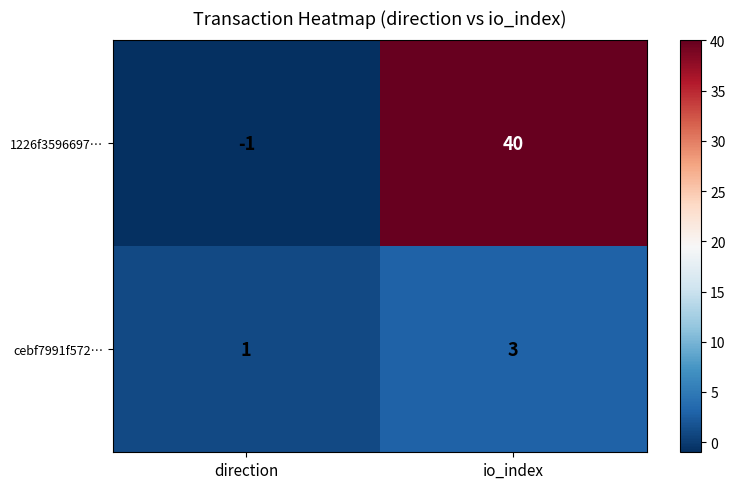

Reading left to right, transcribe all the data shown in this chart.

1226f3596697…: -1	40
cebf7991f572…: 1	3